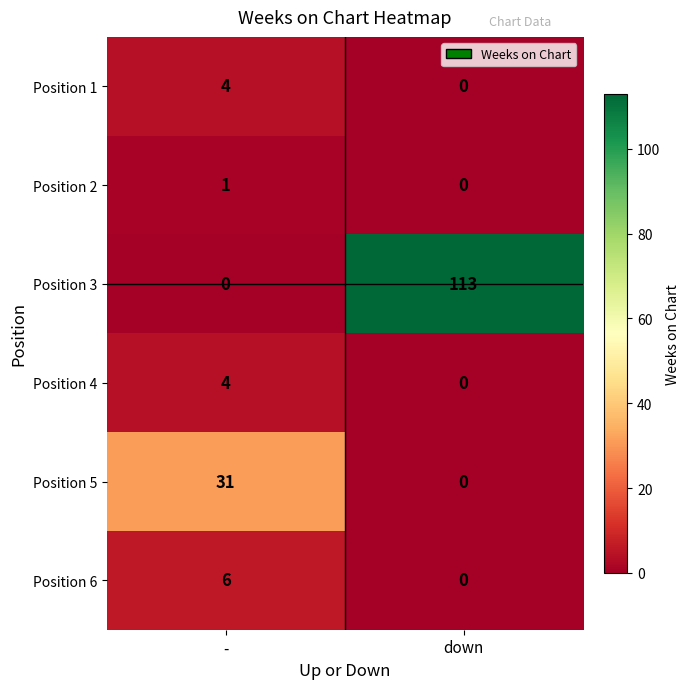

Reading right to left, what are all the values shown in this chart?

Position 1: 0	4
Position 2: 0	1
Position 3: 113	0
Position 4: 0	4
Position 5: 0	31
Position 6: 0	6